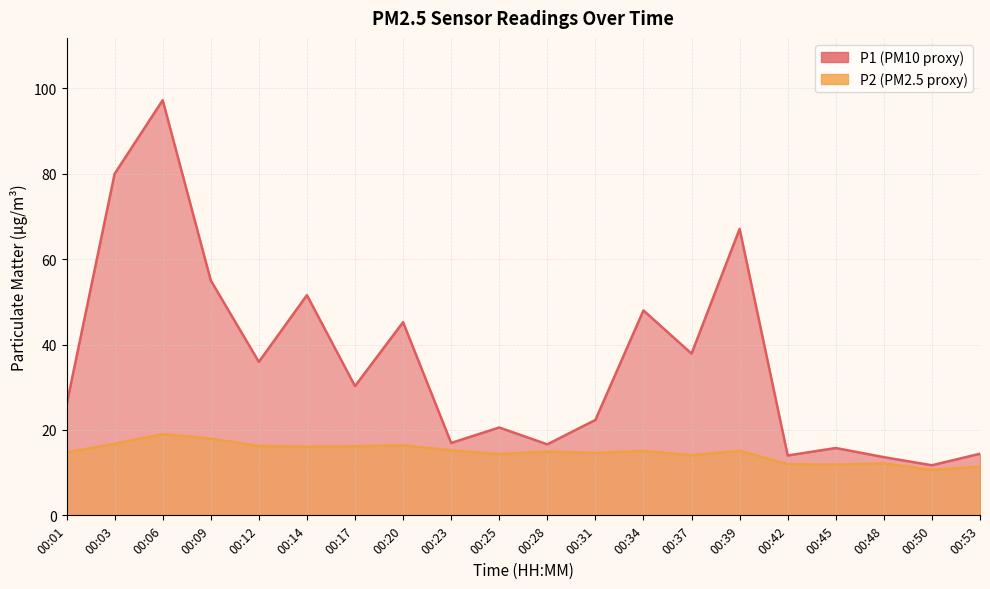

What are all the series names shown in the legend?

P1, P2